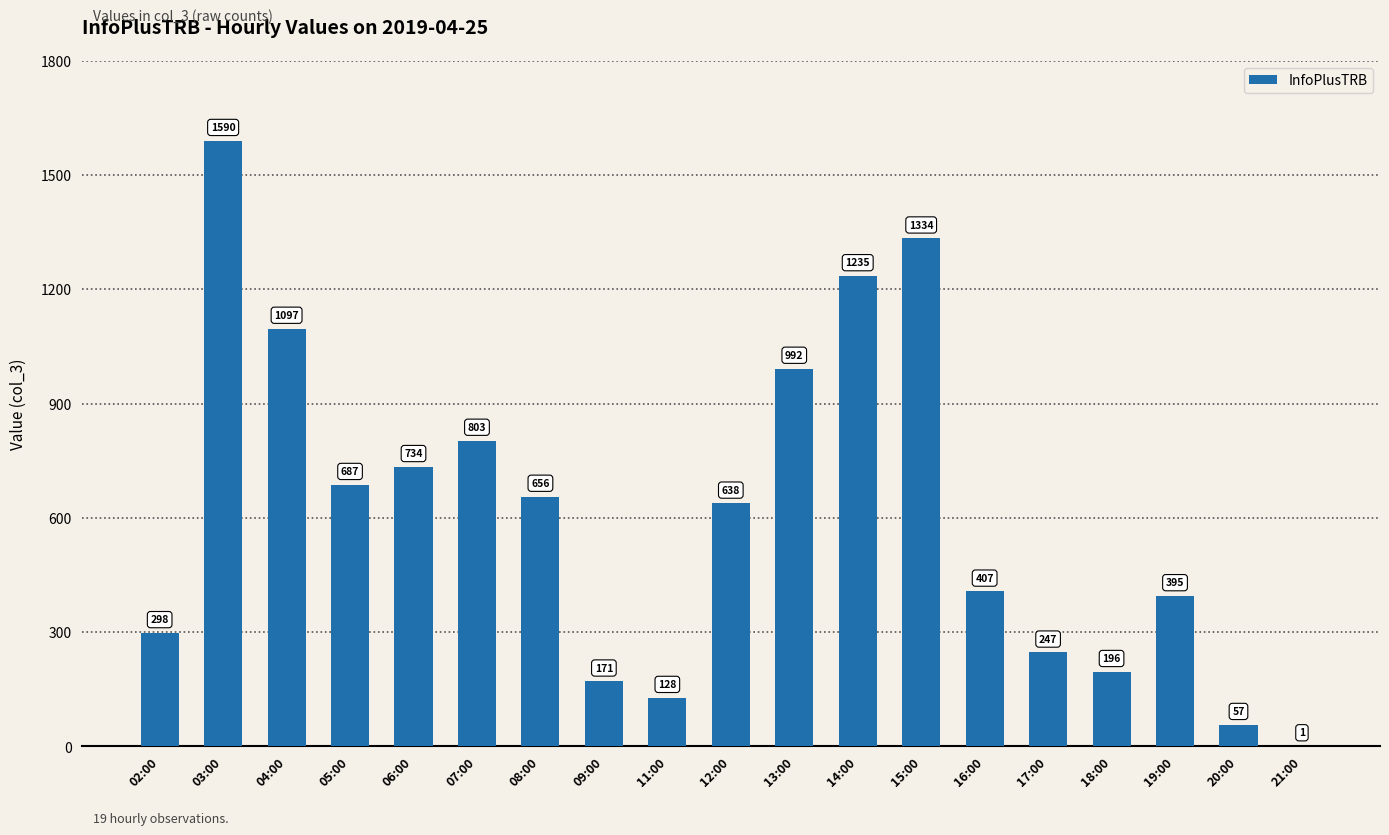

True or false: the data shows 395 at 19:00.

True